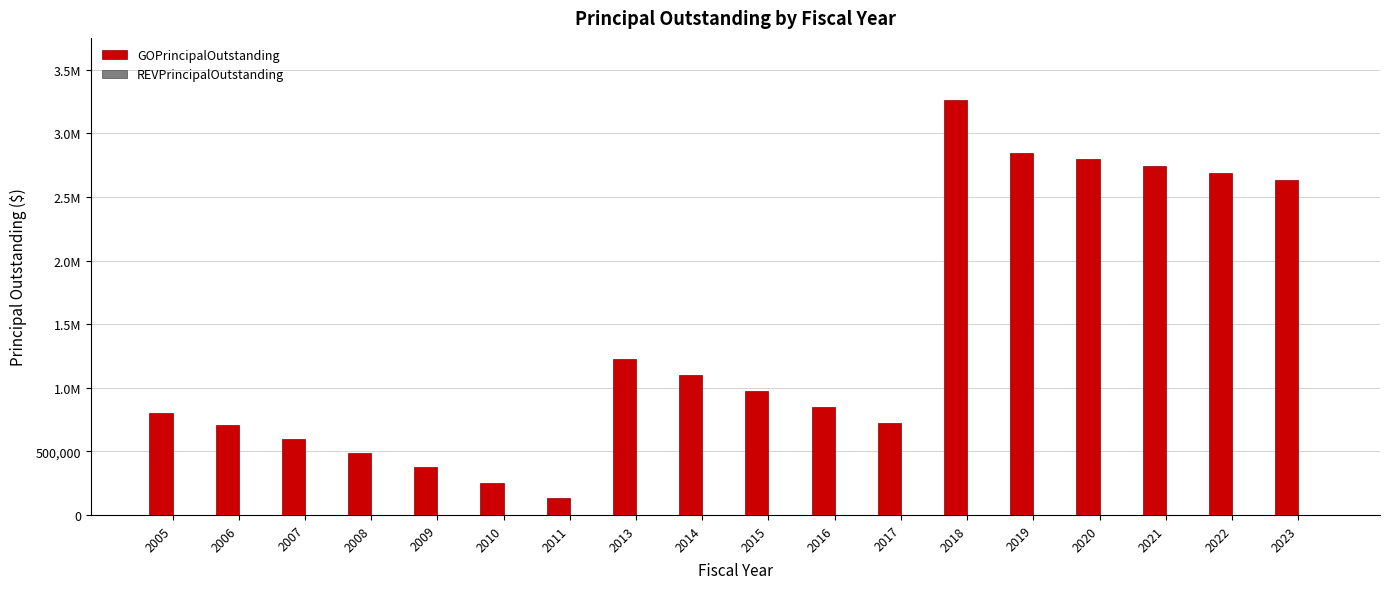

Are the bars horizontal?

No